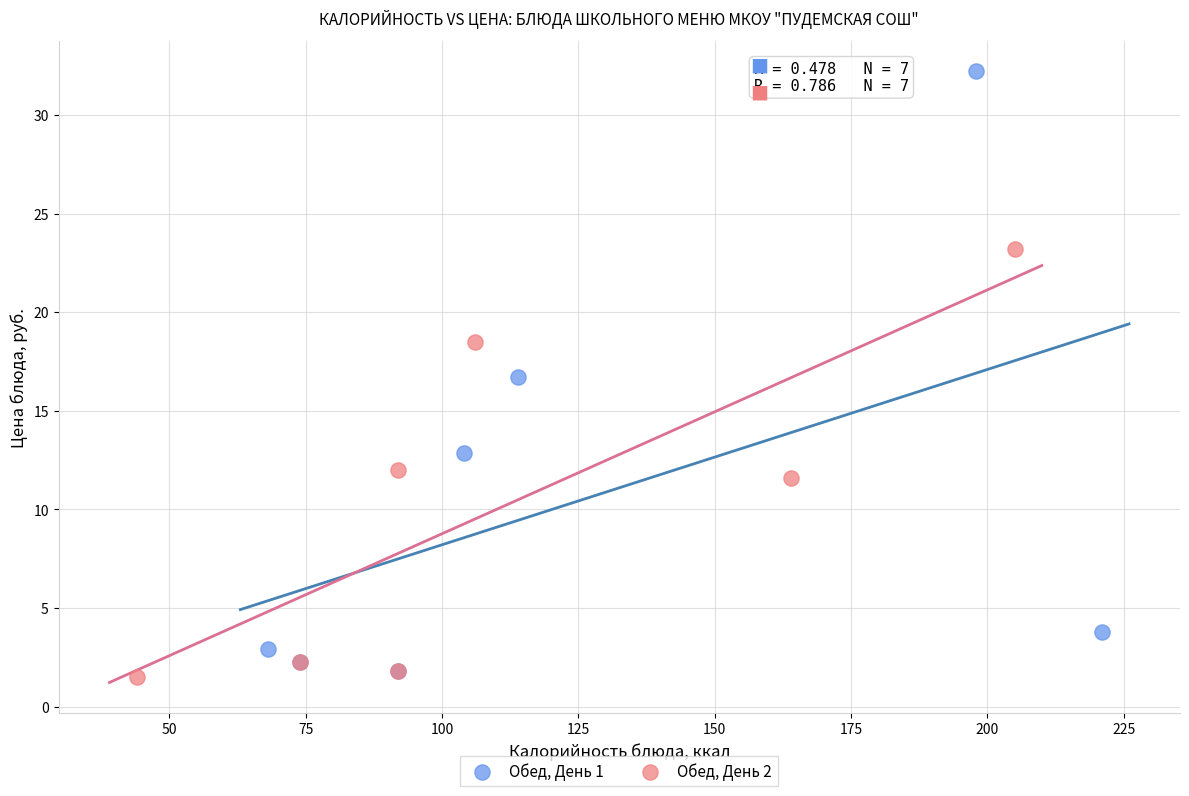

Which series has the widest spread of Y values?

Обед, День 1